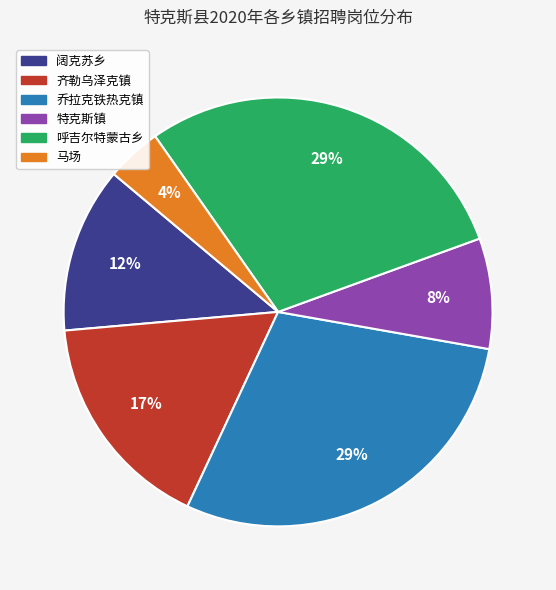

To the nearest percent, what percentage of the pie is 特克斯镇?

8%